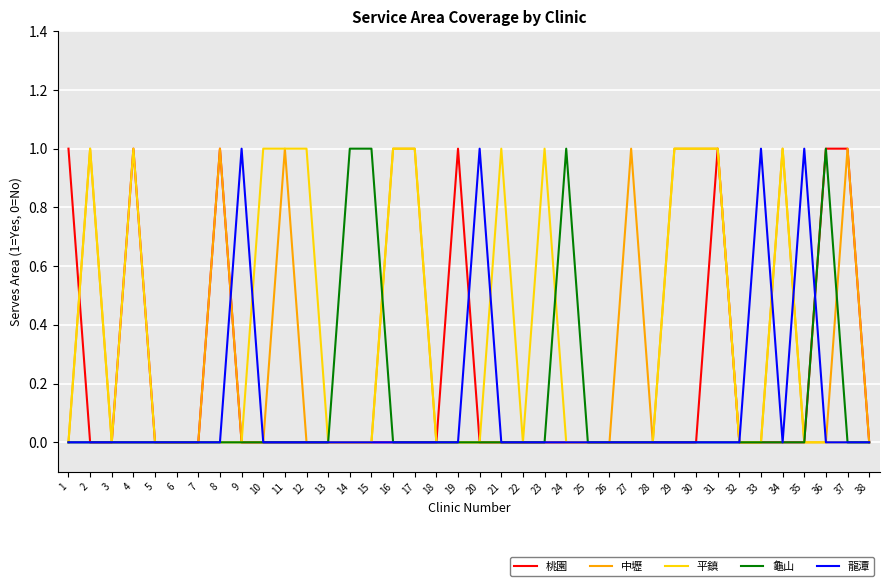

The value of 龜山 at 21 is 0. True or false?

True